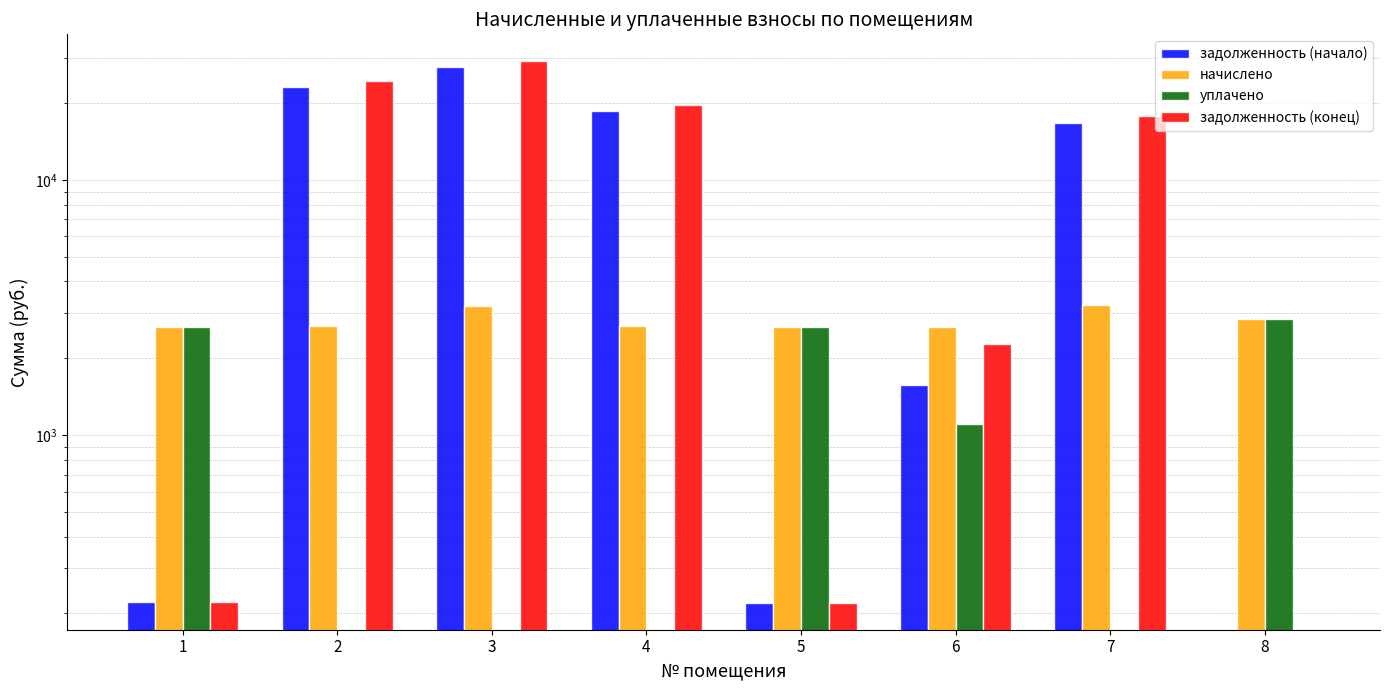

Where is начислено nearest to the value 2942?

8